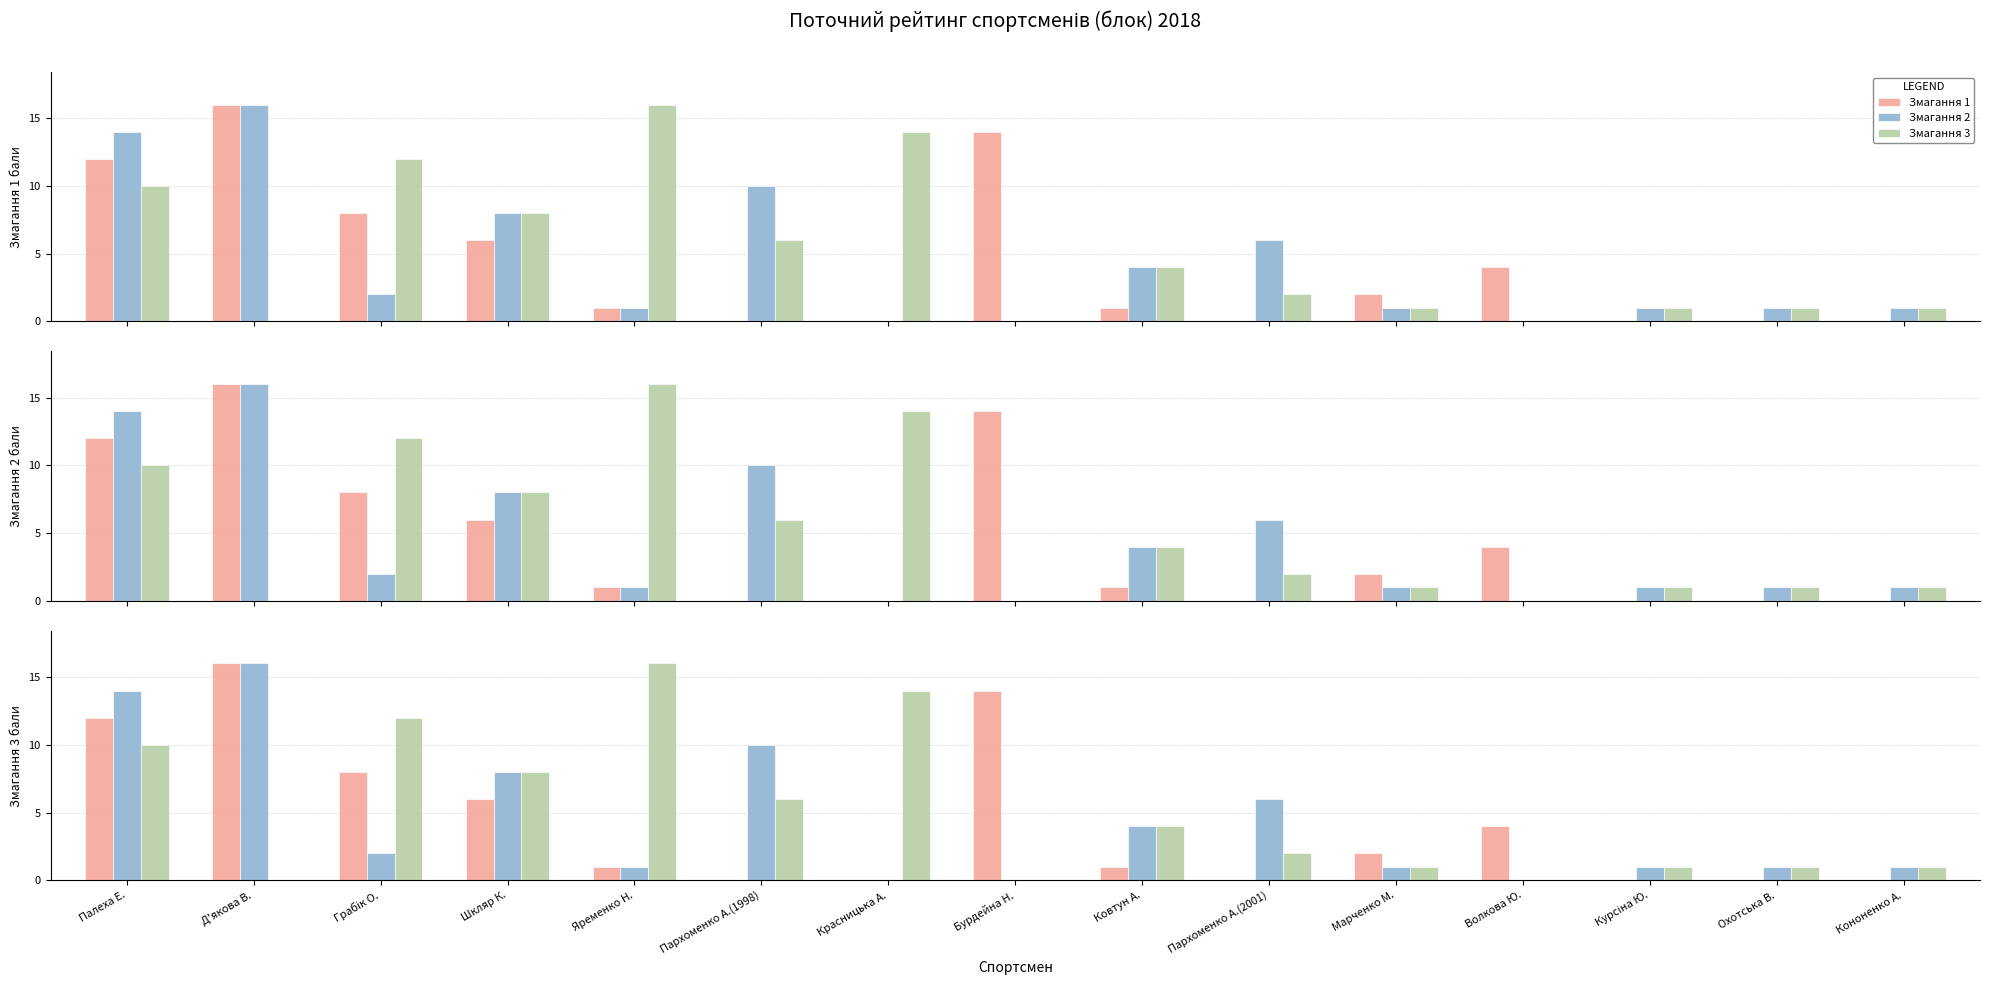

What is the maximum value for Змагання 3?

16